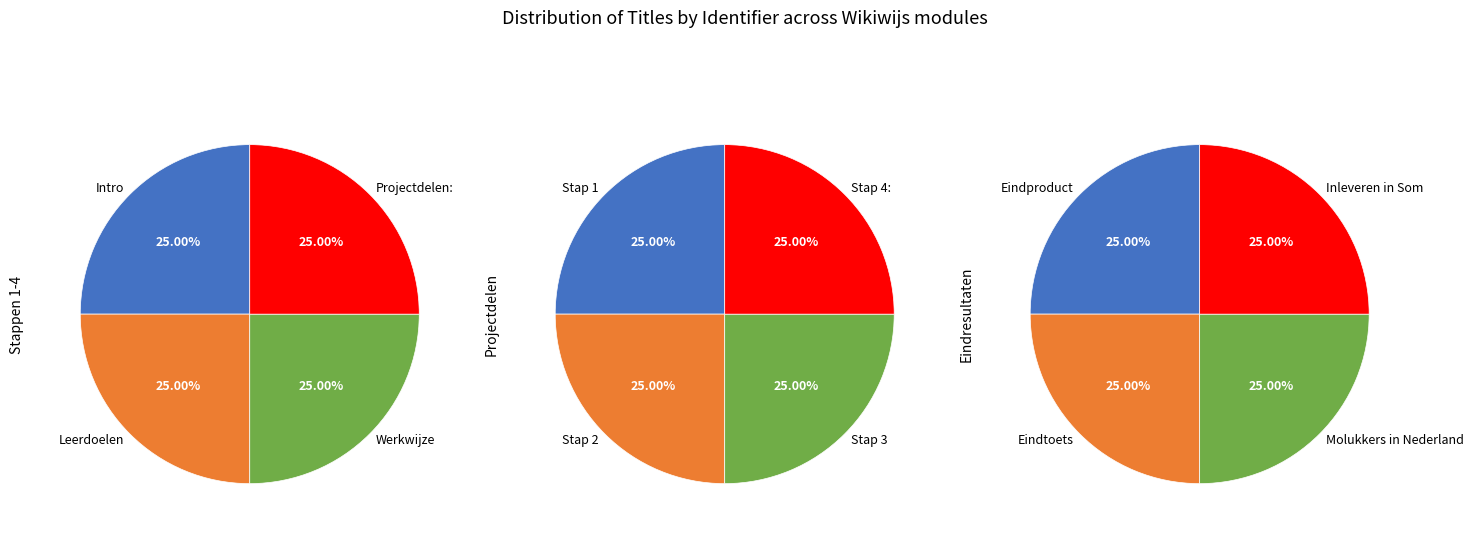

What is the smallest slice in the pie chart?

Leerdoelen